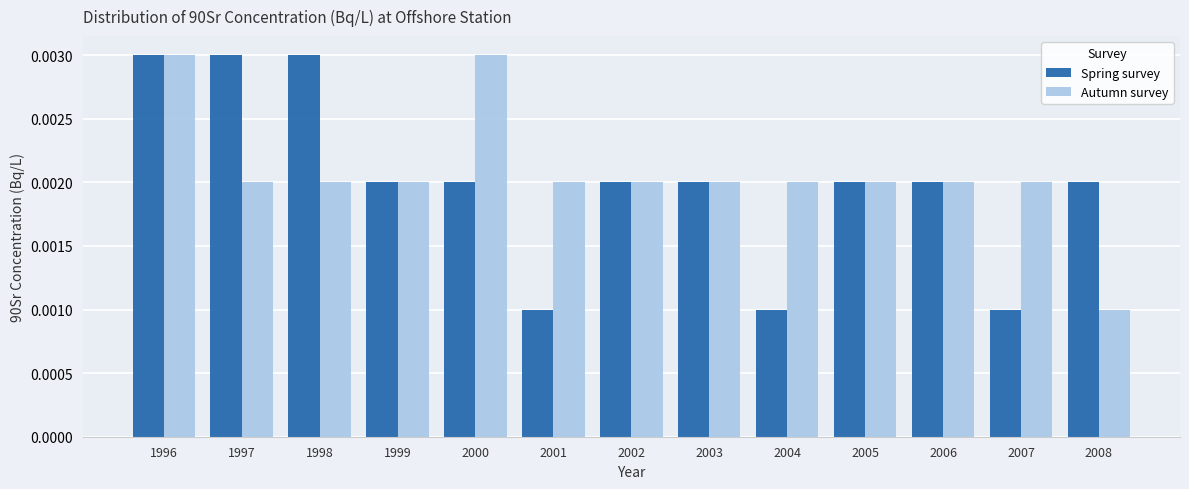

At how many categories does at least one series exceed 0?

13